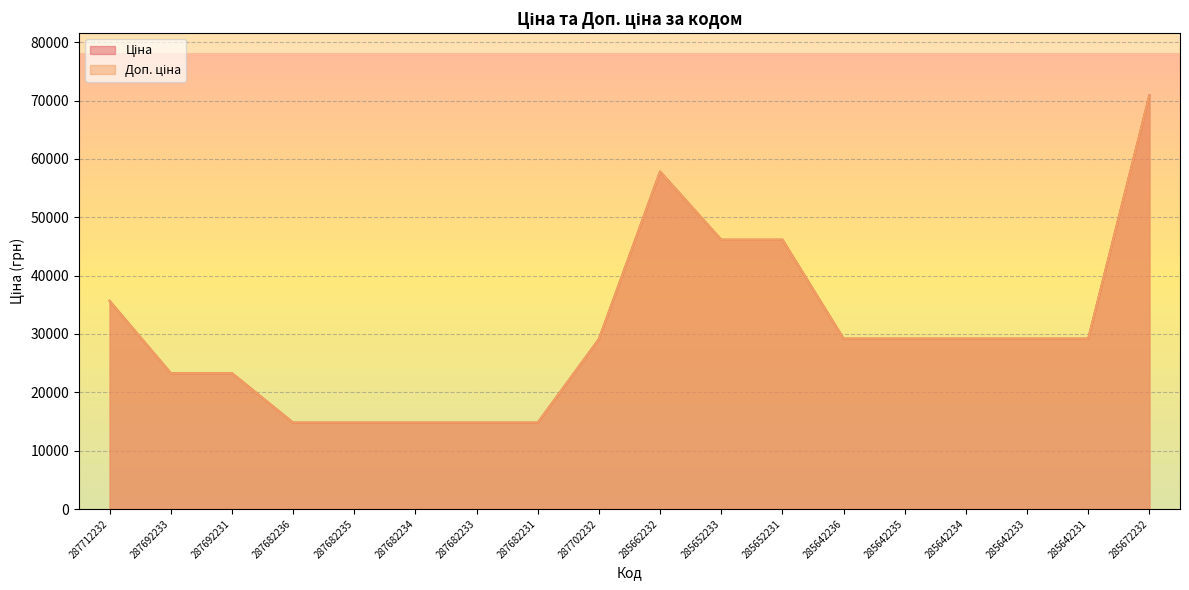

True or false: Ціна and Доп. ціна cross at least once.

False